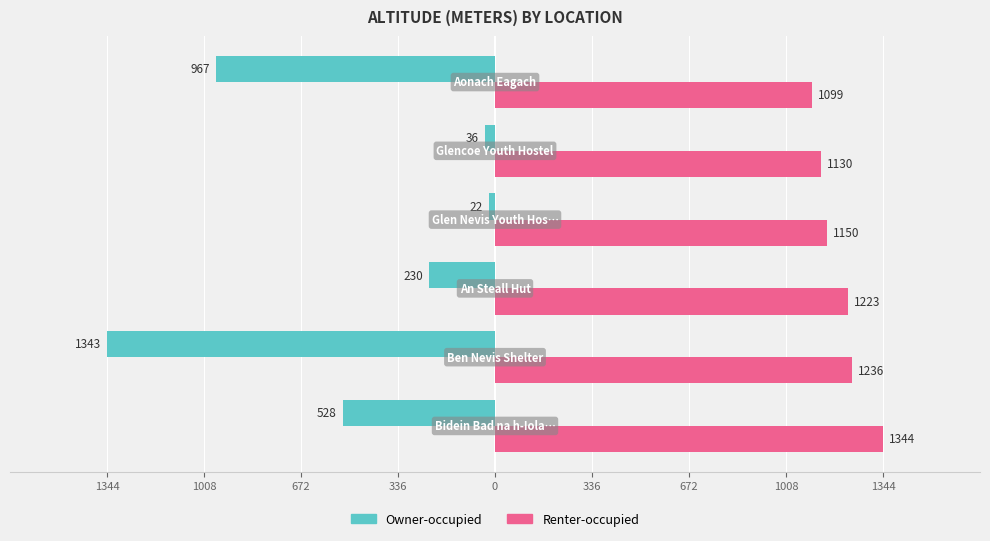

What are all the series names shown in the legend?

Owner-occupied, Renter-occupied